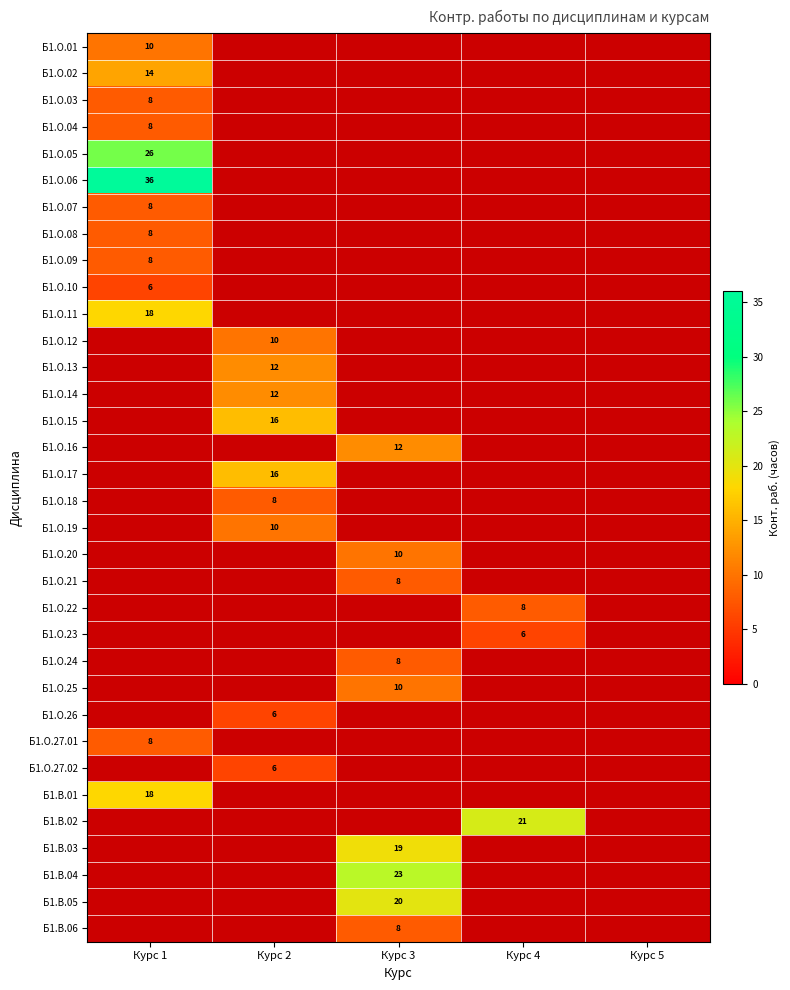

How many distinct data groups are displayed?

34